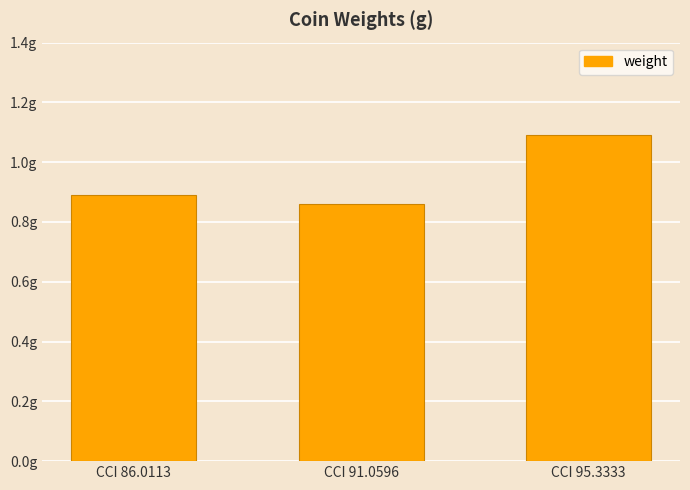

Which has a higher value, CCI 86.0113 or CCI 95.3333?

CCI 95.3333